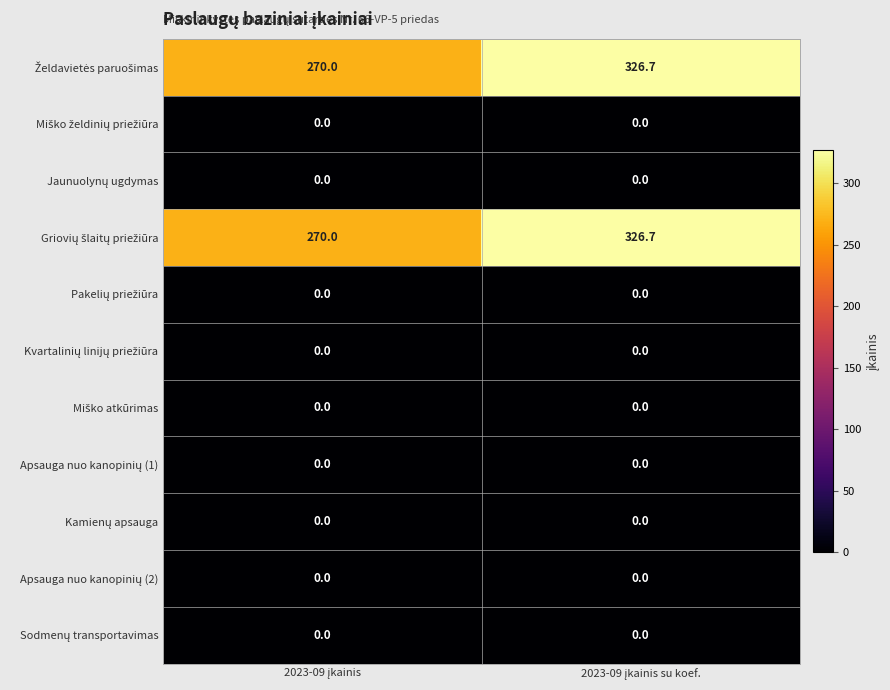

What is the greatest value displayed?

326.7